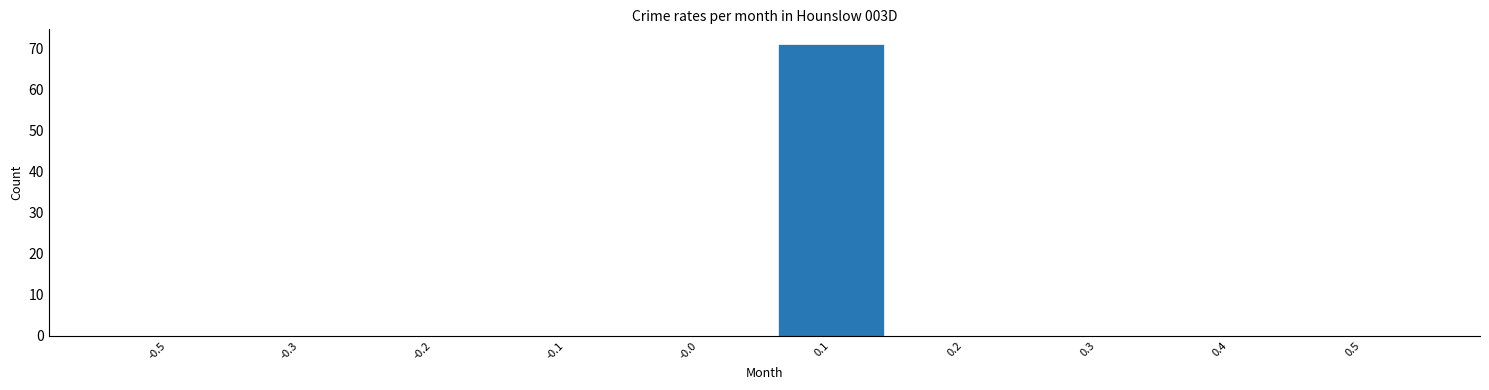

Reading left to right, extract all data points from this chart.

-0.5=0	-0.3=0	-0.2=0	-0.1=0	-0.0=0	0.1=71	0.2=0	0.3=0	0.4=0	0.5=0